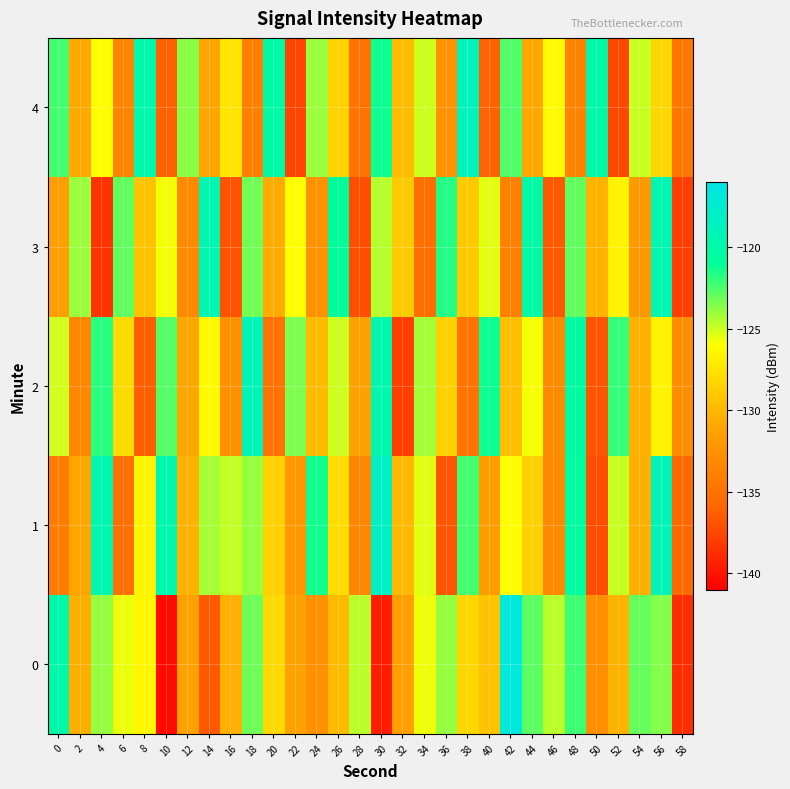

What is the difference between the highest and lowest values at 10?

20.9